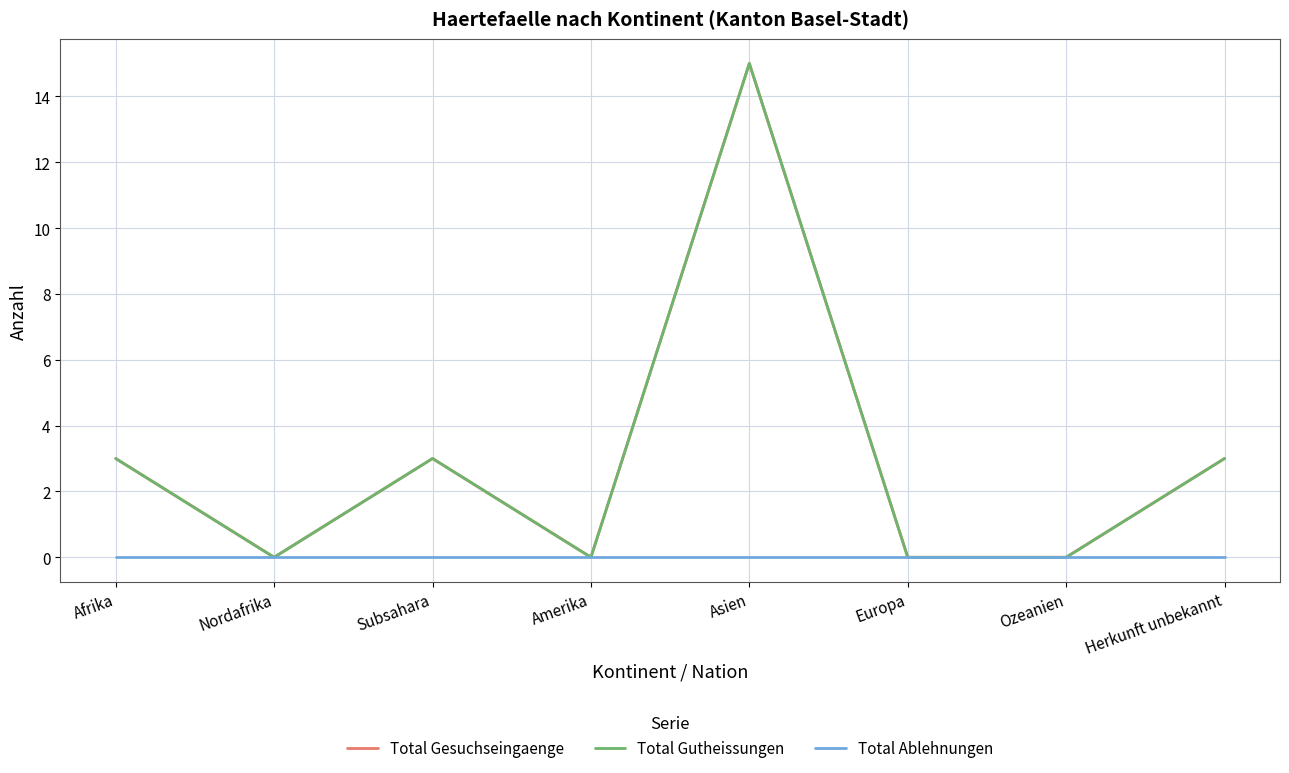

Reading left to right, what are all the values shown in this chart?

Total Gesuchseingaenge: 3	0	3	0	15	0	0	3
Total Gutheissungen: 3	0	3	0	15	0	0	3
Total Ablehnungen: 0	0	0	0	0	0	0	0